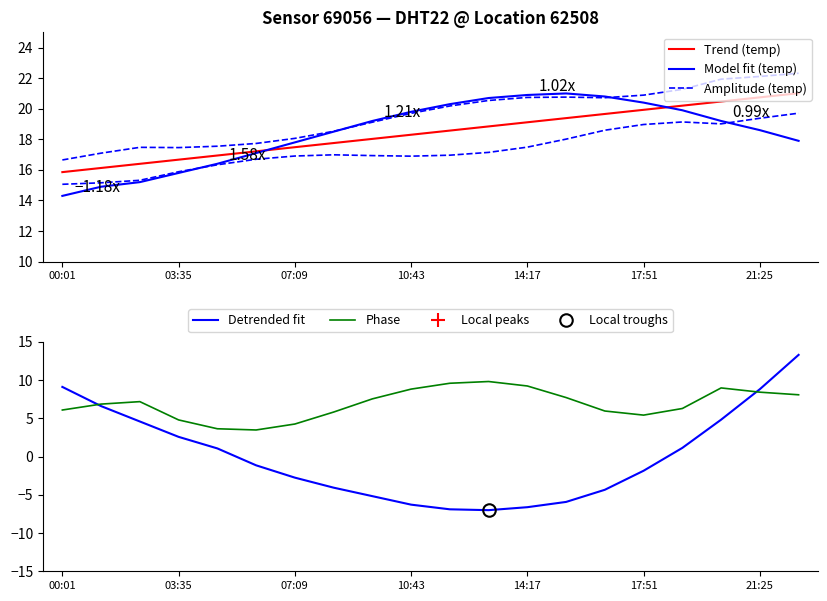

What is the maximum value for Detrended fit?

13.3